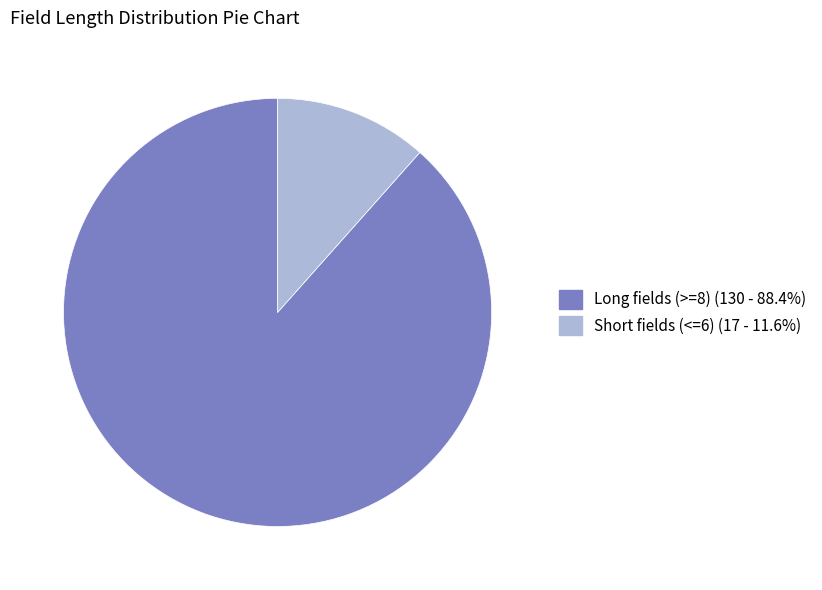

Is the sum of Long fields (>=8) (130 - 88.4%) and Short fields (<=6) (17 - 11.6%) greater than half?

Yes